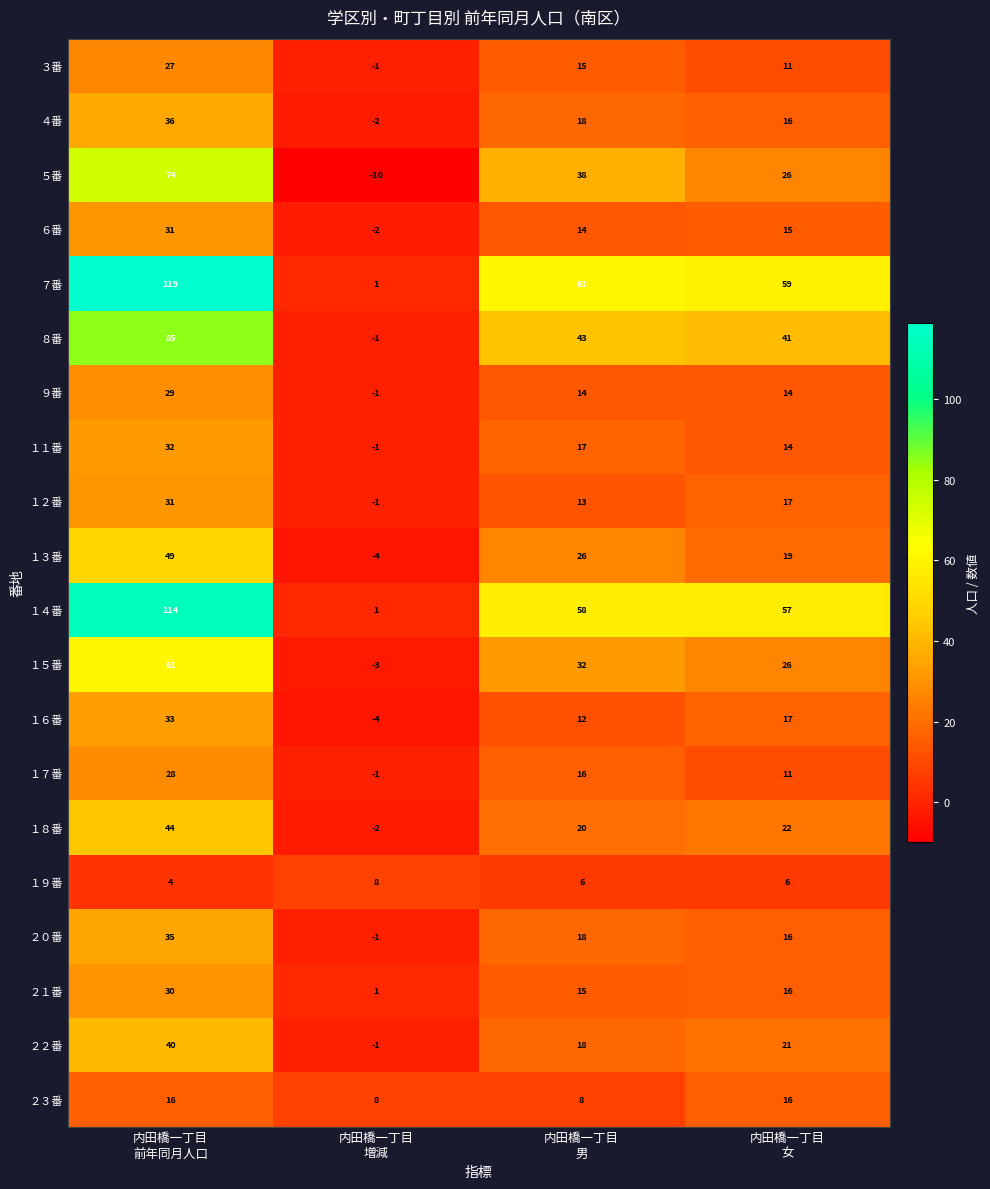

What is the difference between the maximum and minimum values in the ４番 series?

38